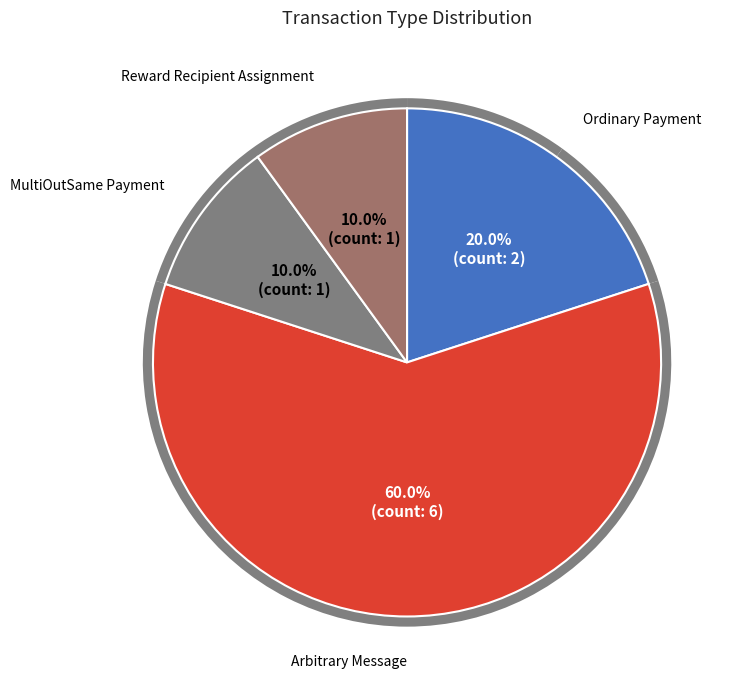

Count the number of slices in the pie.

4